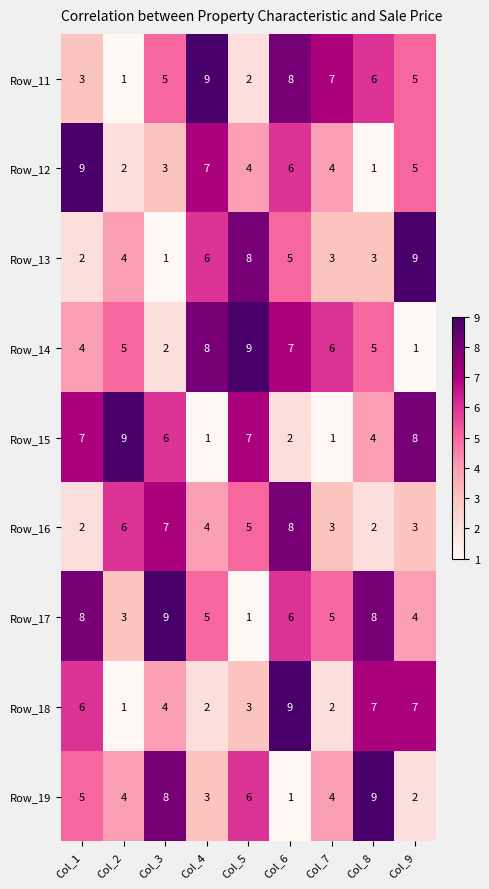

What is the greatest value displayed?

9